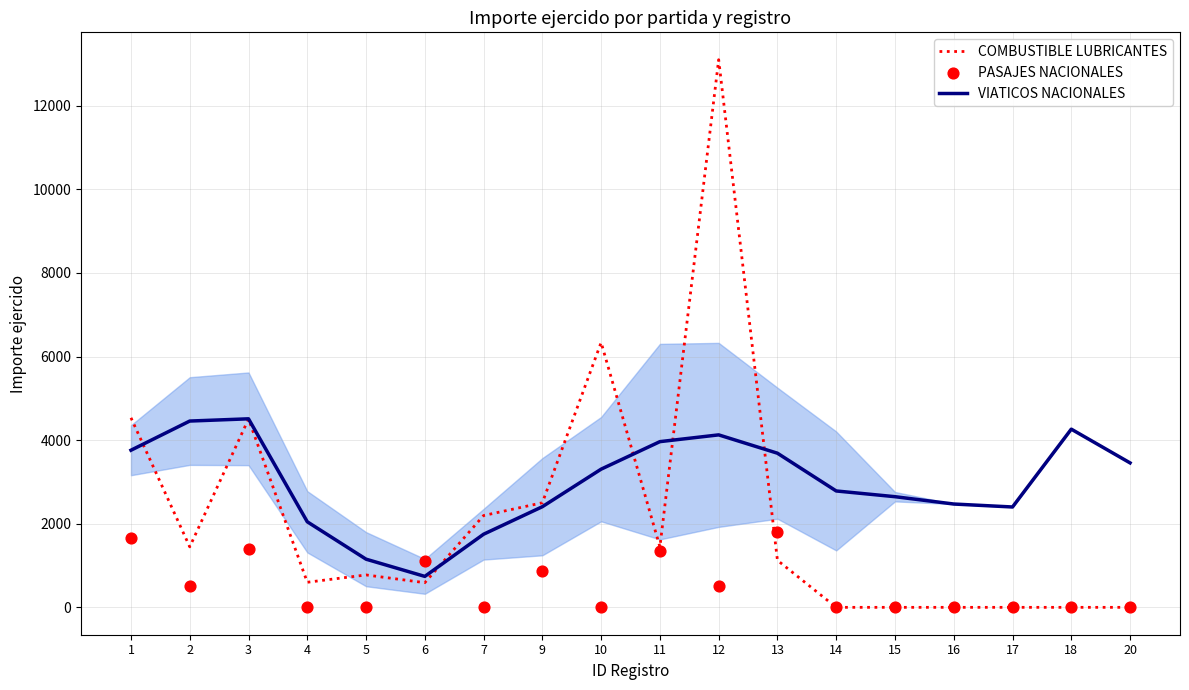

Which series has the largest total across all categories?

VIATICOS NACIONALES